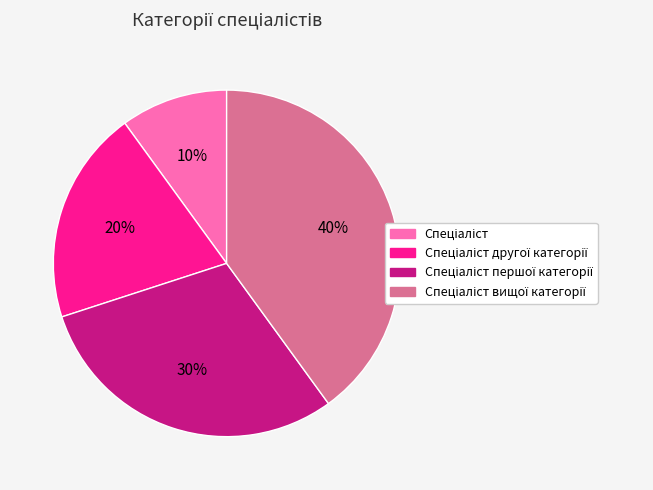

To the nearest percent, what is the difference between the largest and smallest slice percentages?

30%